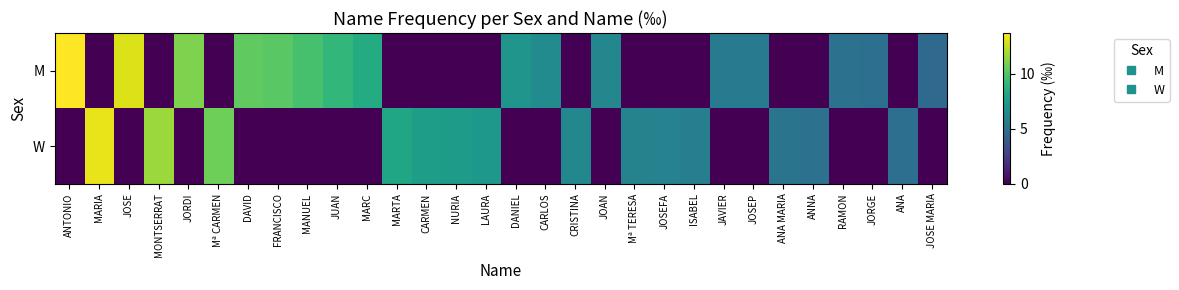

Which series has the widest spread of values?

M